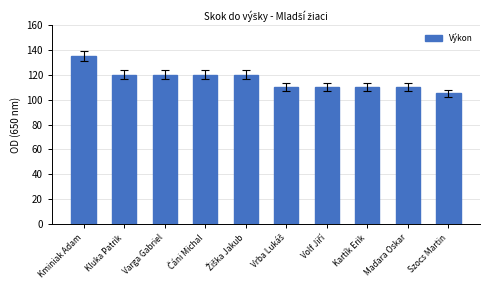

What value does the data have at Varga Gabriel, to the nearest 10?

120